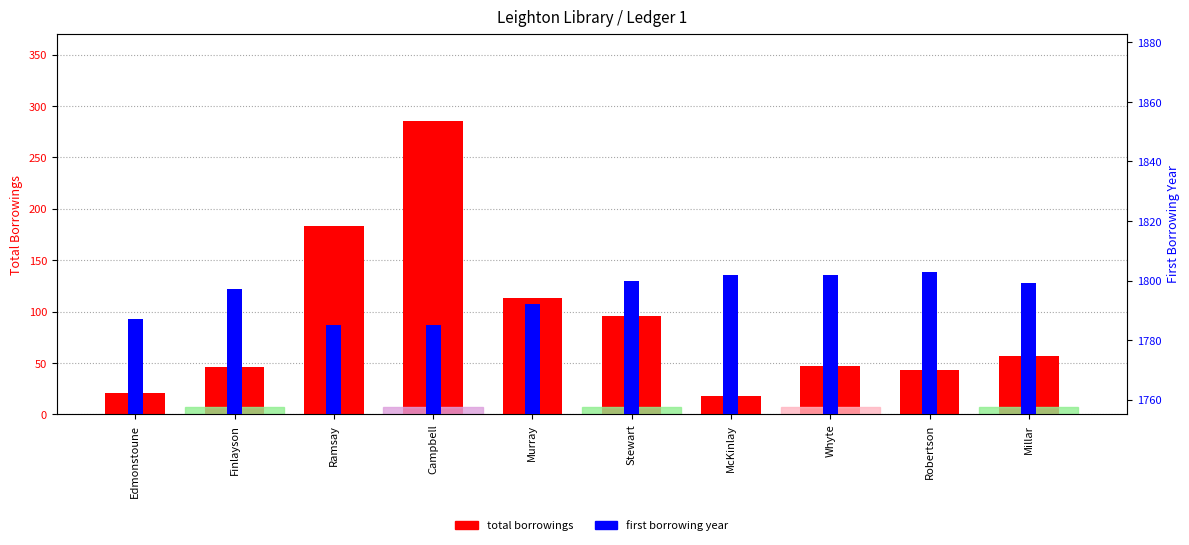

At how many categories does at least one series exceed 117?

10